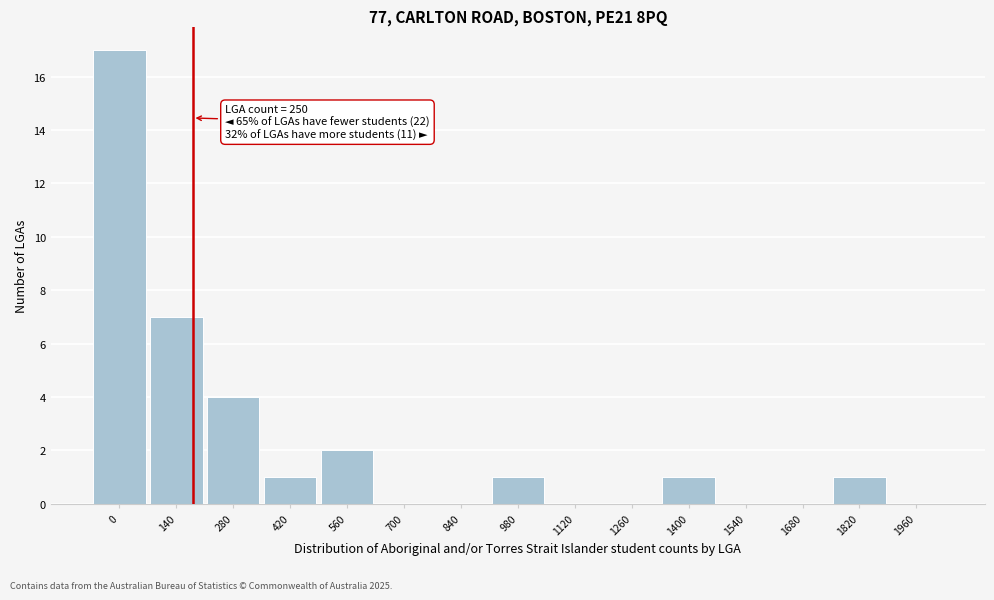

Reading left to right, transcribe all the data shown in this chart.

0=17	140=7	280=4	420=1	560=2	700=0	840=0	980=1	1120=0	1260=0	1400=1	1540=0	1680=0	1820=1	1960=0